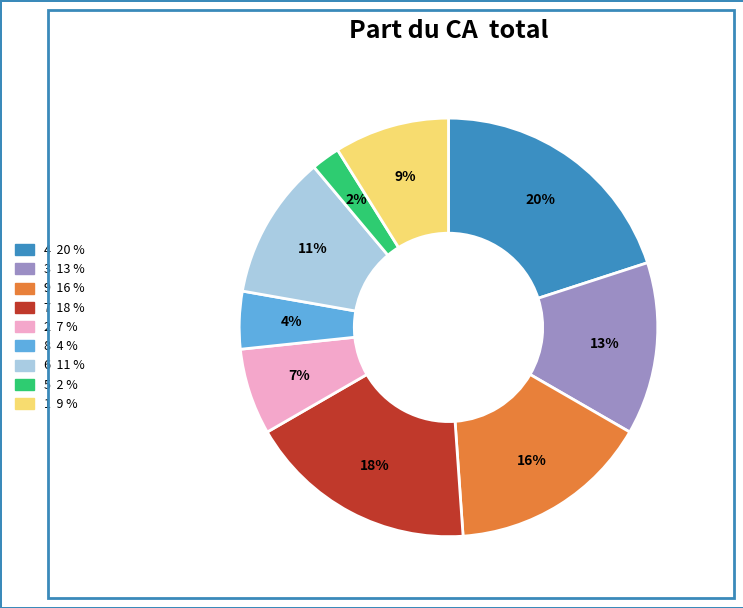

Is there any slice that represents more than half of the pie?

No